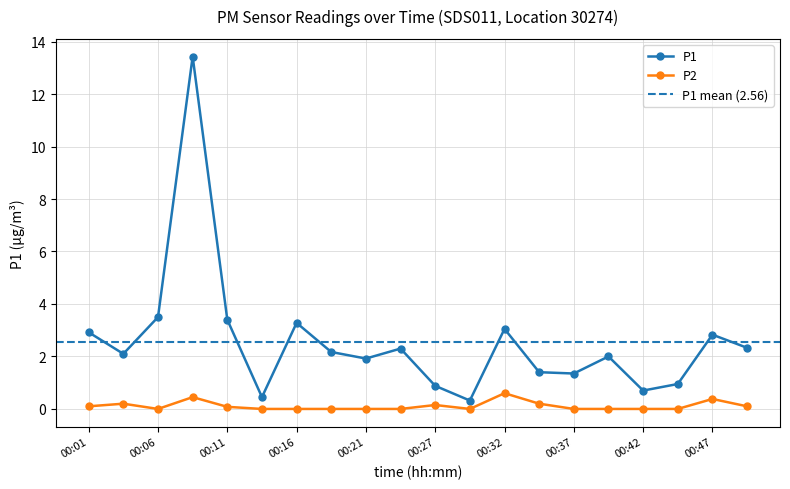

Where is the first local minimum for P2?

00:06